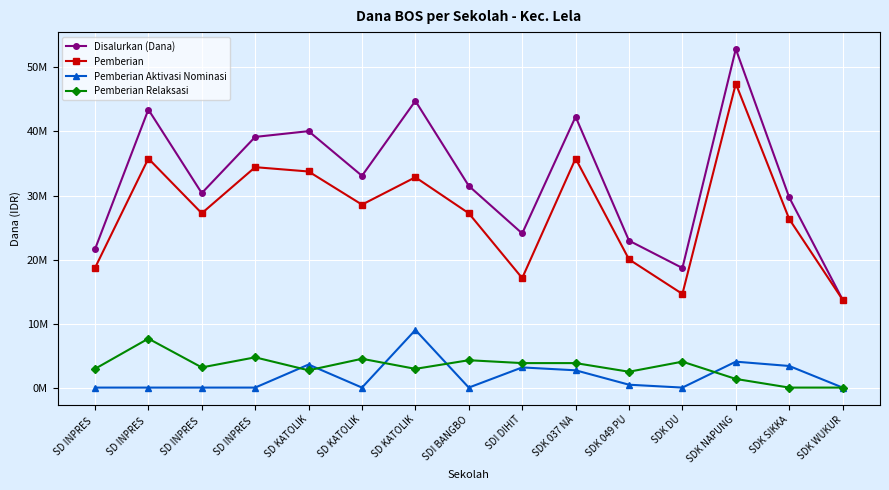

Is this an area chart (filled region under the line)?

No